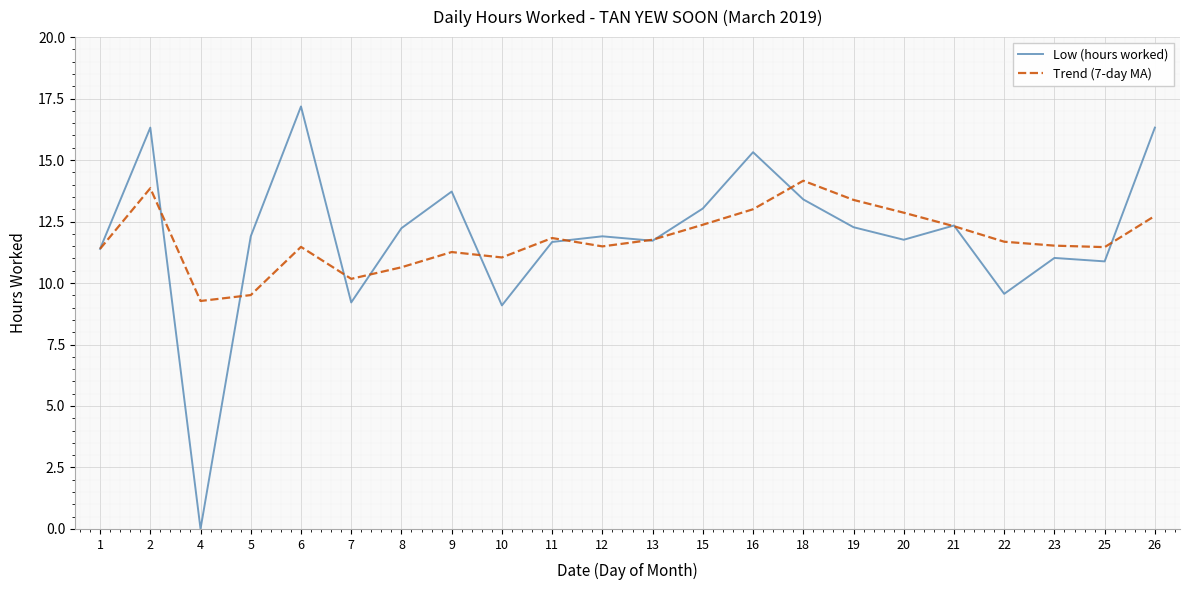

True or false: Low (hours worked) has a value of 13.0 at 15.

True